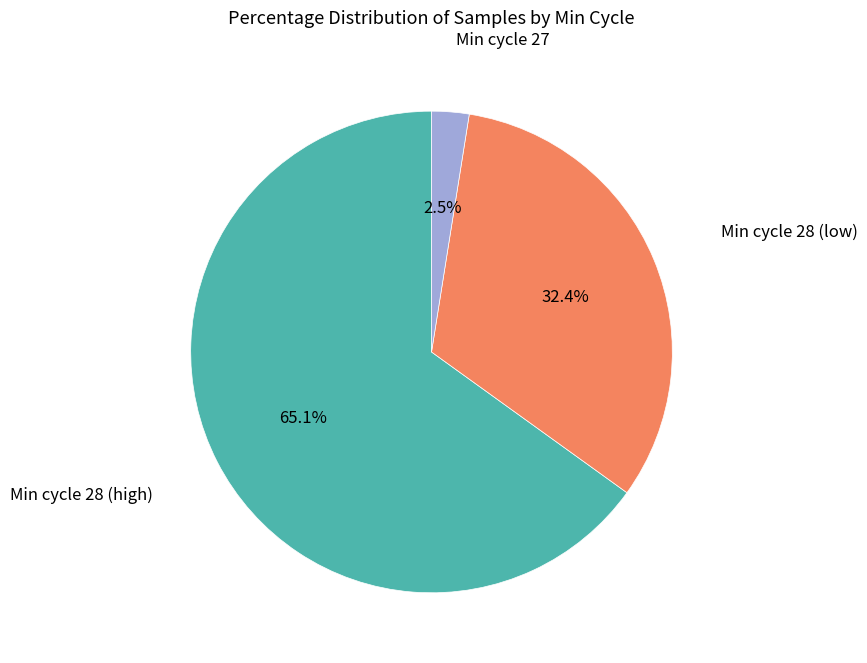

Is there any slice that represents more than half of the pie?

Yes